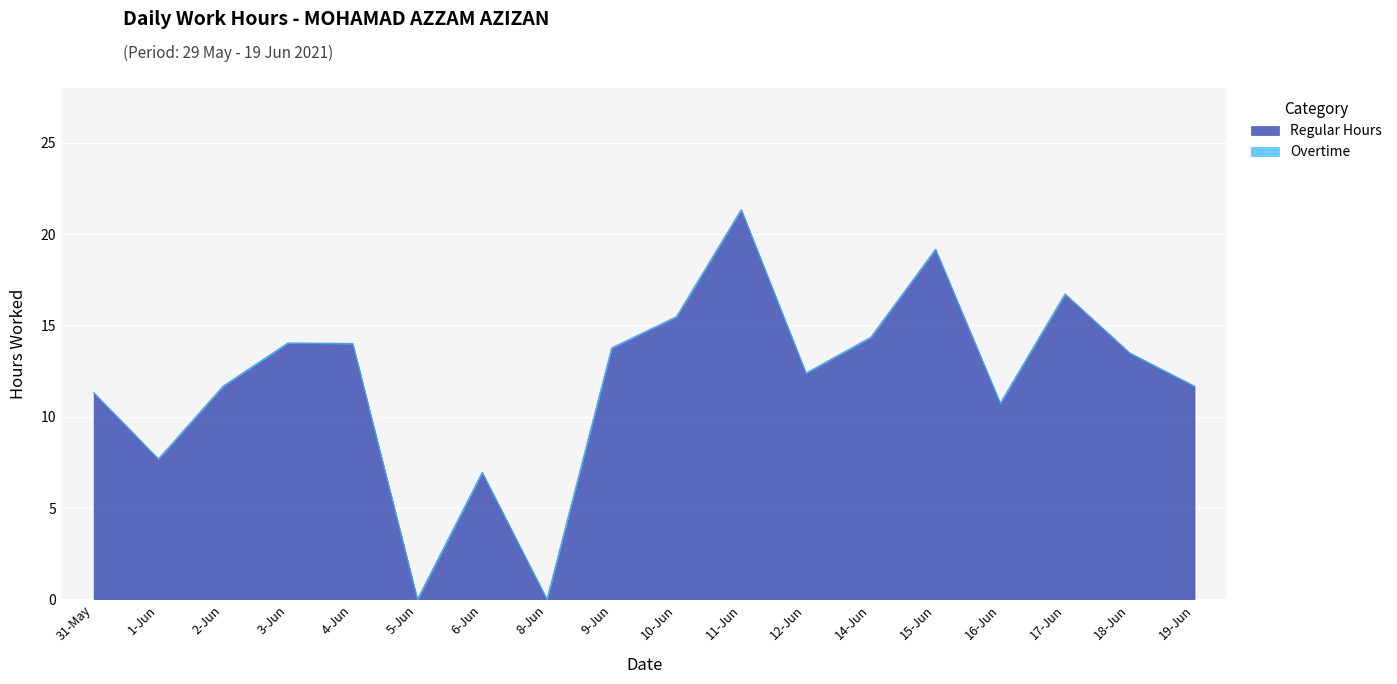

List the labels in order of value, largest first.

11-Jun, 15-Jun, 17-Jun, 10-Jun, 14-Jun, 3-Jun, 4-Jun, 9-Jun, 18-Jun, 12-Jun, 2-Jun, 19-Jun, 31-May, 16-Jun, 1-Jun, 6-Jun, 5-Jun, 8-Jun